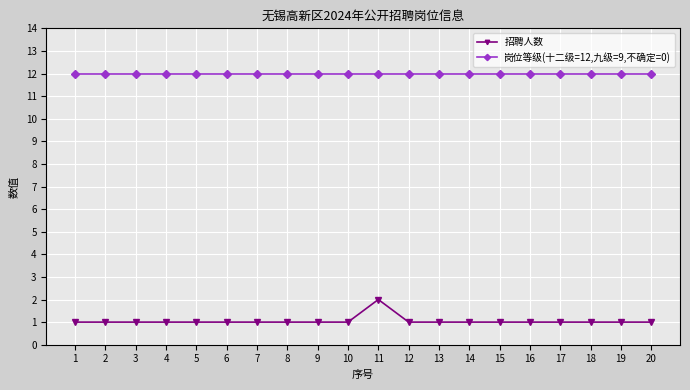

True or false: 招聘人数 and 岗位等级(十二级=12,九级=9,不确定=0) cross at least once.

False